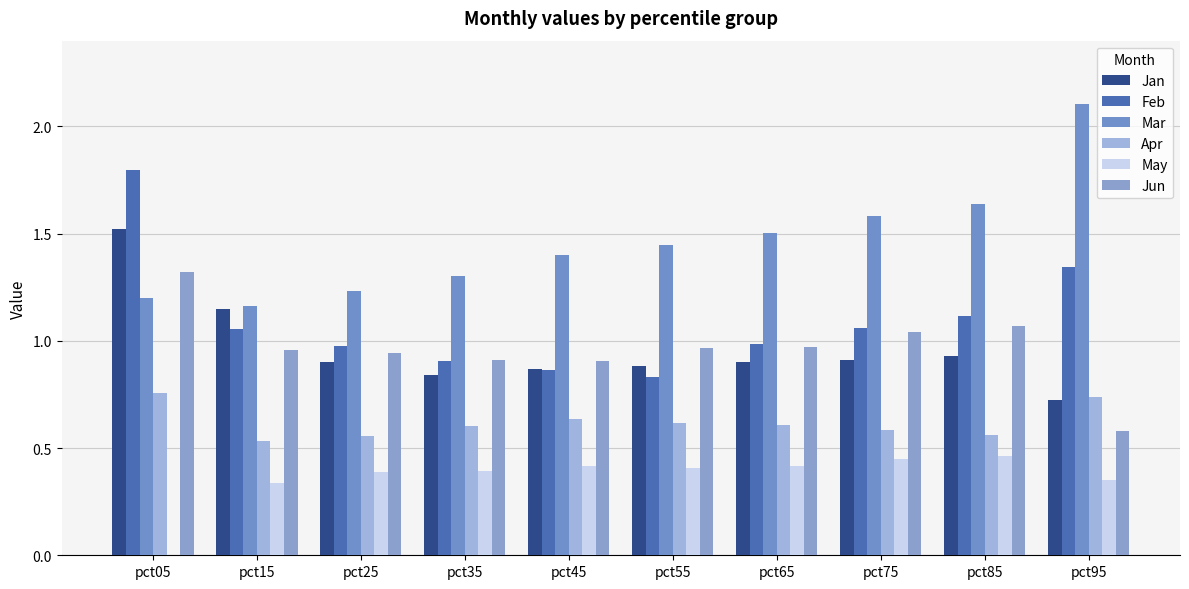

Are the bars grouped side by side (vs. stacked)?

Yes